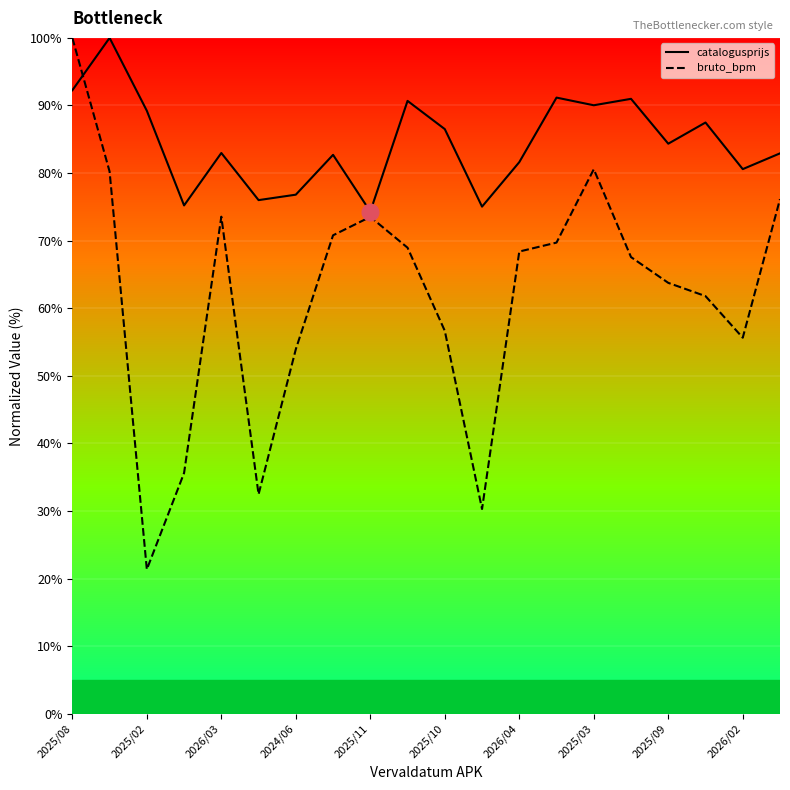

Which series has the largest total across all categories?

catalogusprijs